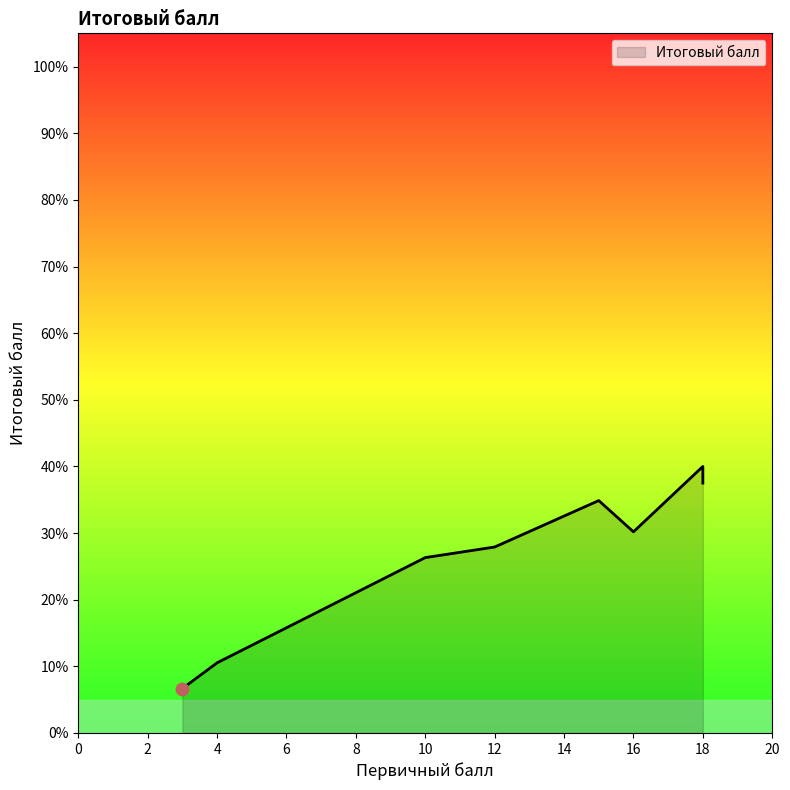

What is the ratio of the value at 18 to the value at 7?

2.2